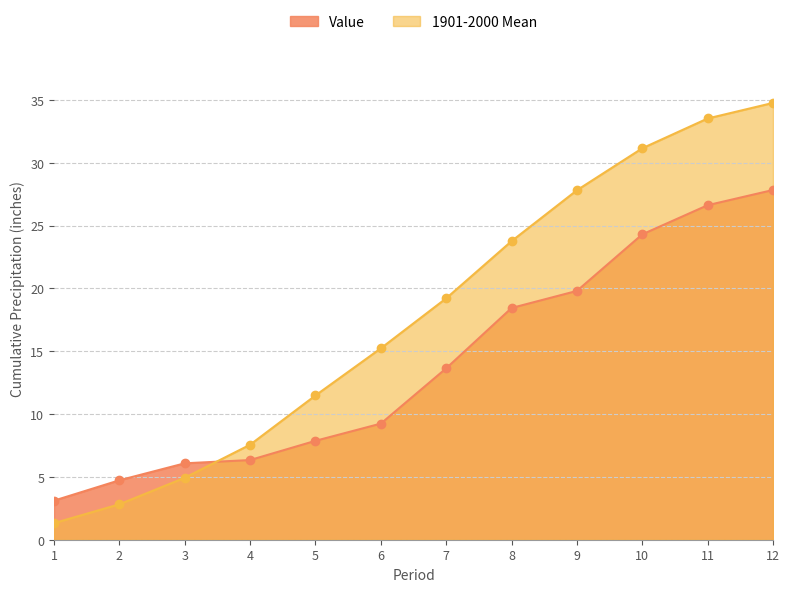

How many times do Value and 1901-2000 Mean cross each other?

1